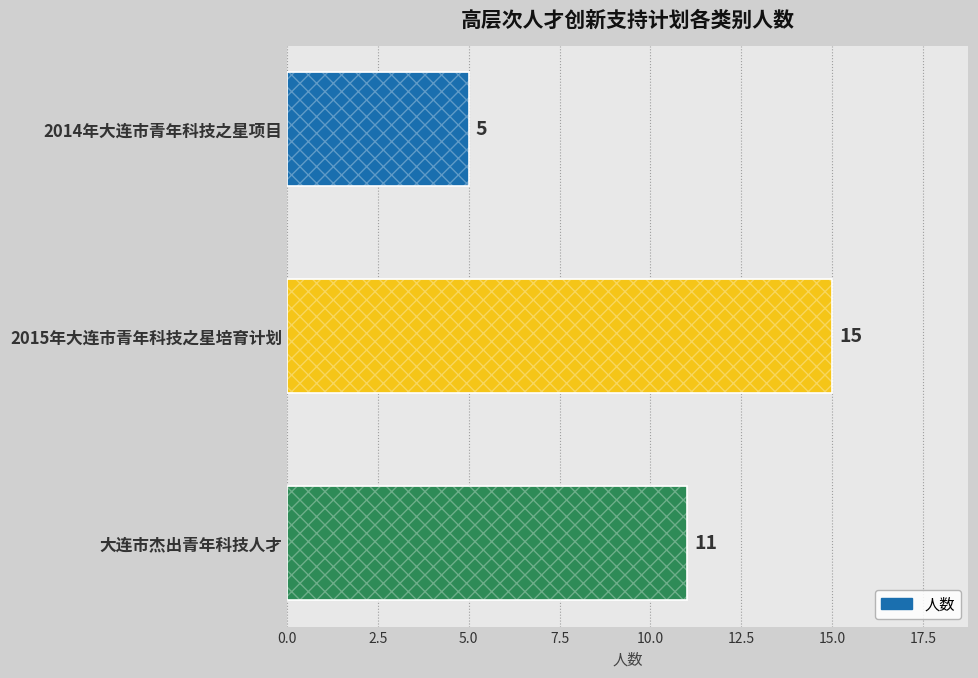

What is the greatest value displayed?

15